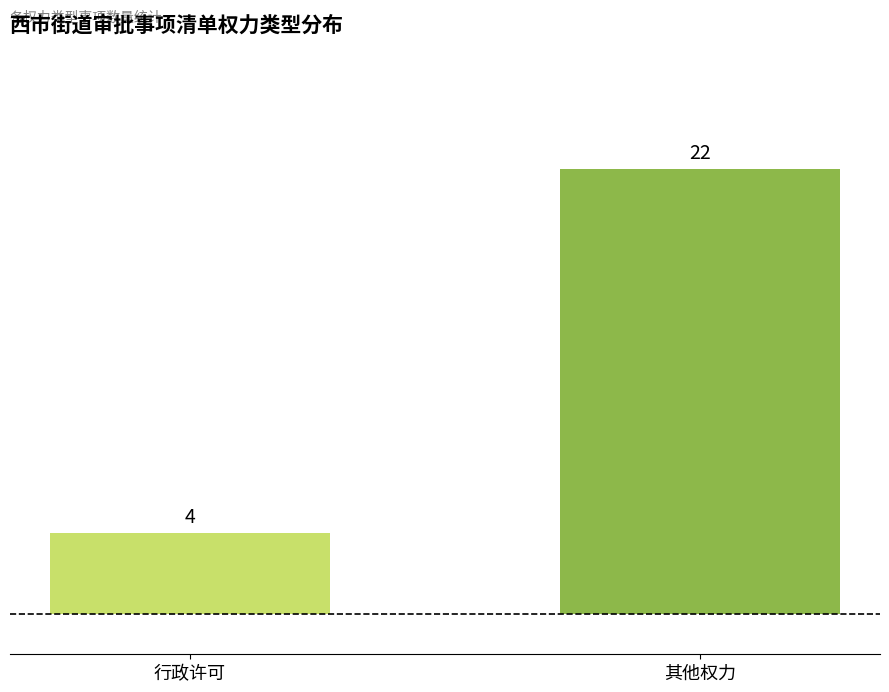

Approximately how many times larger is the value at 其他权力 compared to 行政许可?

5.5